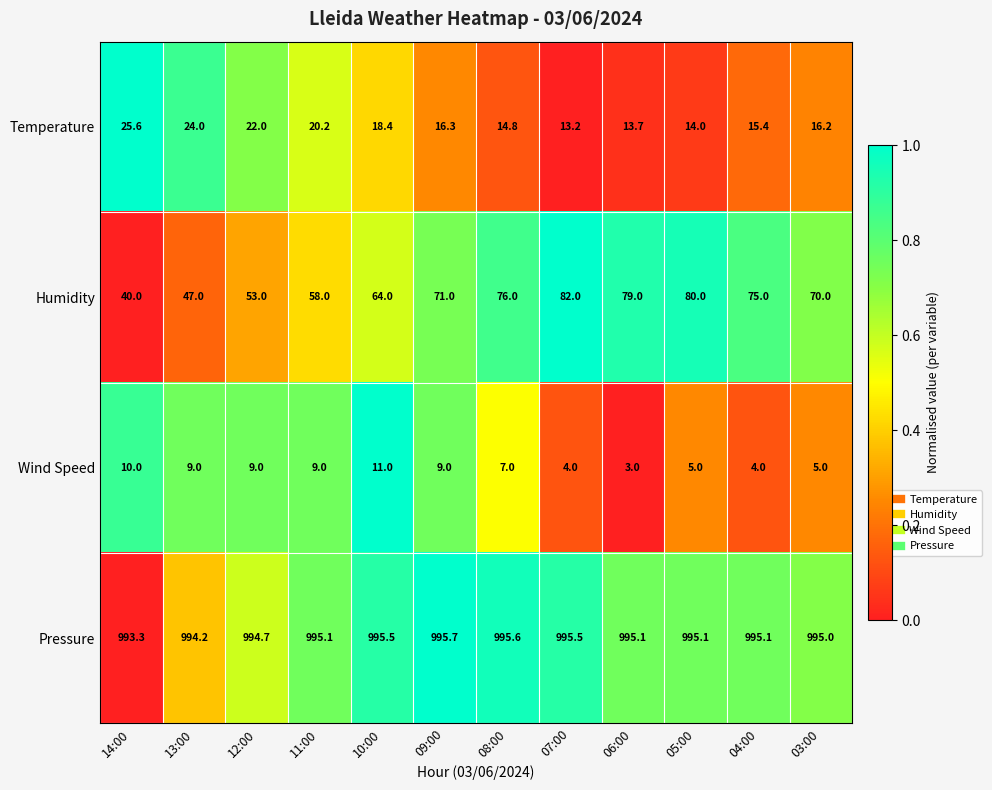

Between 08:00 and 03:00, which series saw the biggest shift?

Humidity